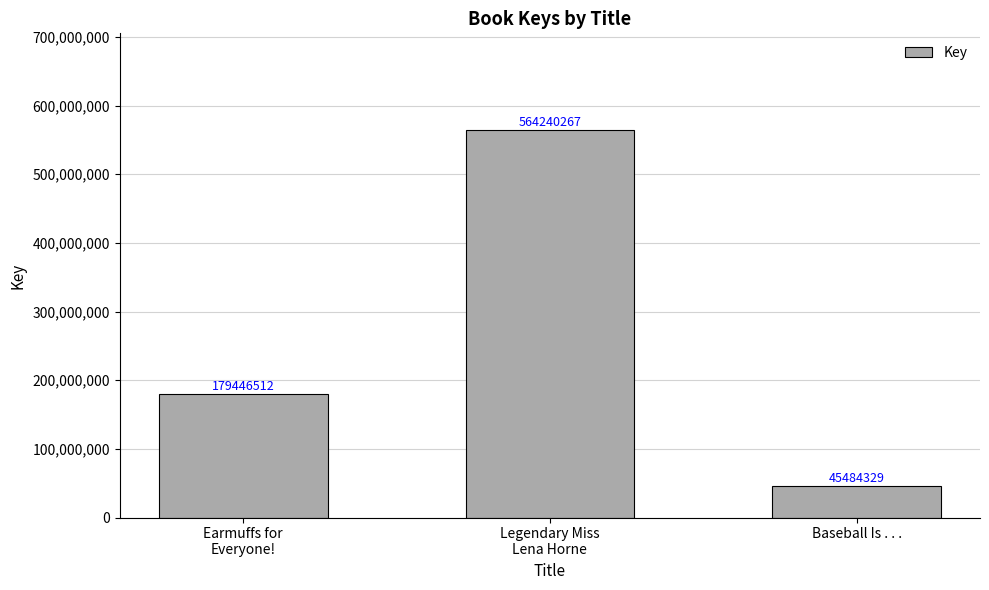

How many data points are less than 179446512?

1